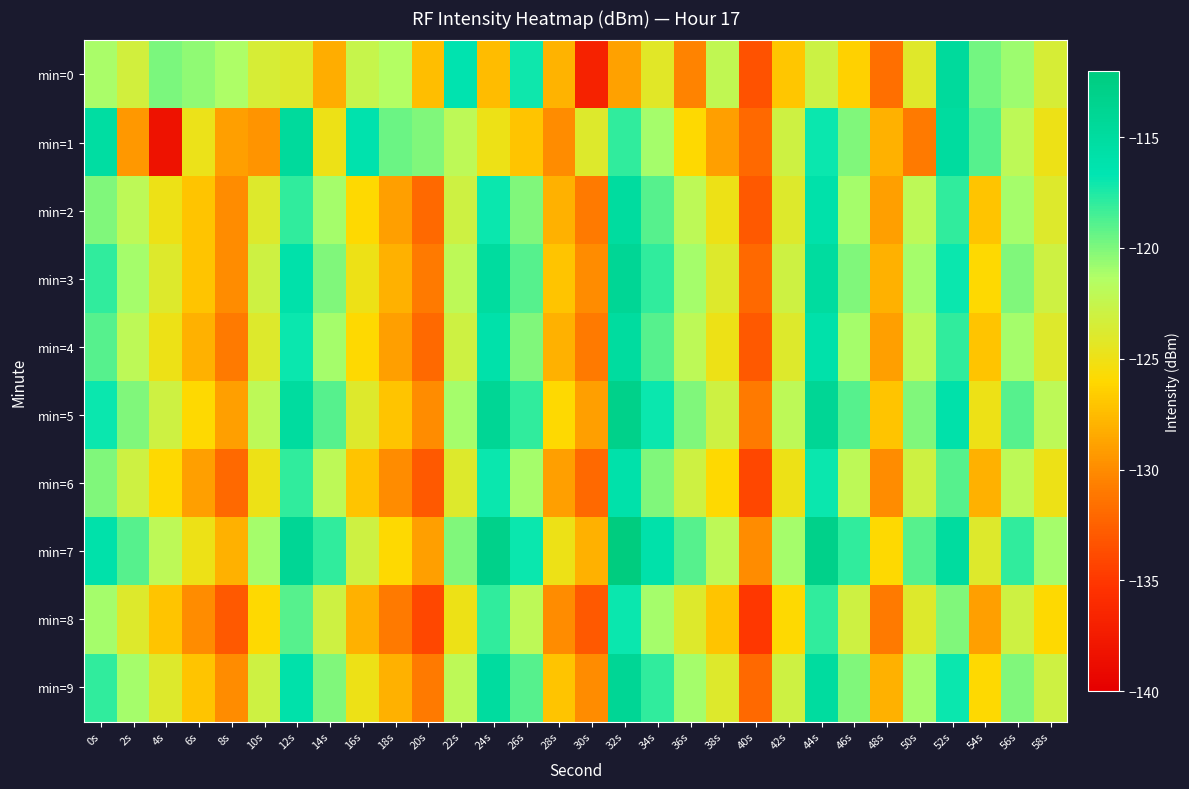

How many categories are shown in the chart?

30